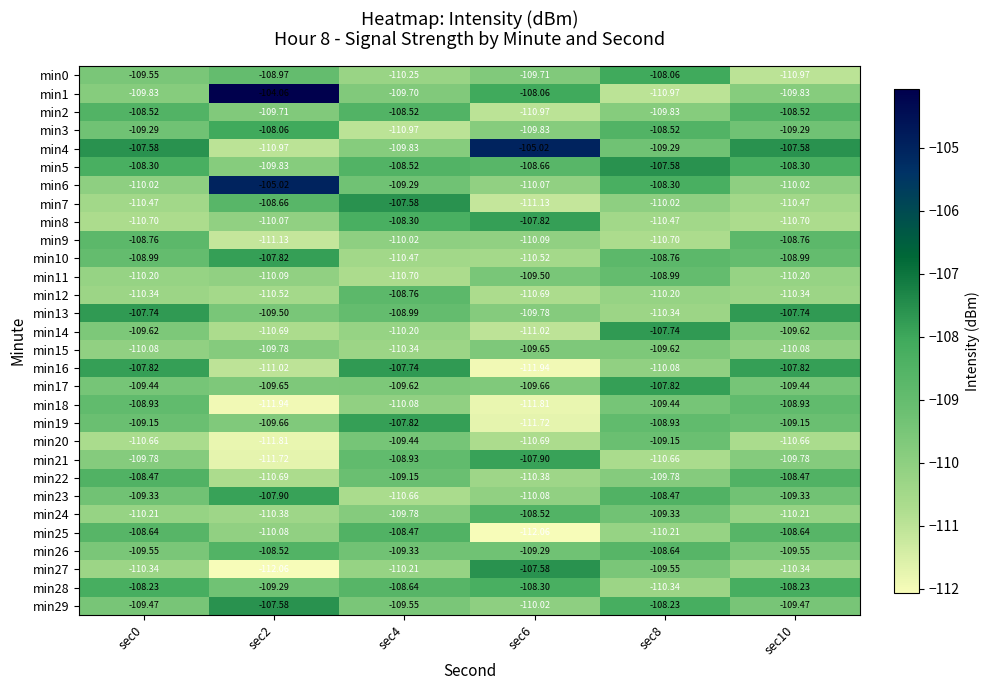

Is the value of min2 at sec6 greater than the value of min29 at sec4?

No